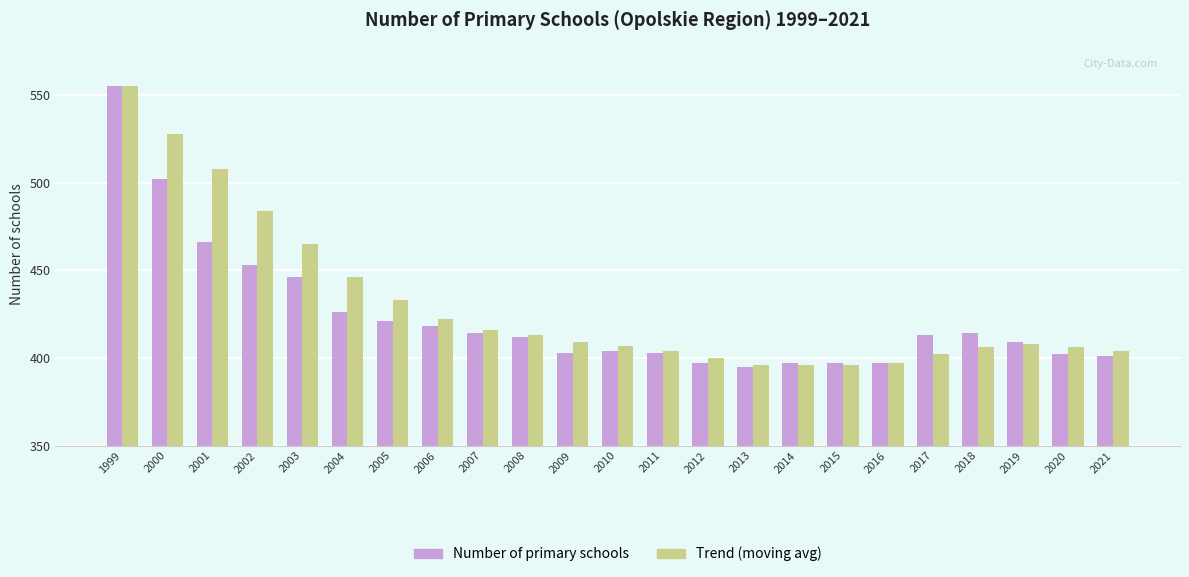

How many values in the Number of primary schools series are below 412?

11